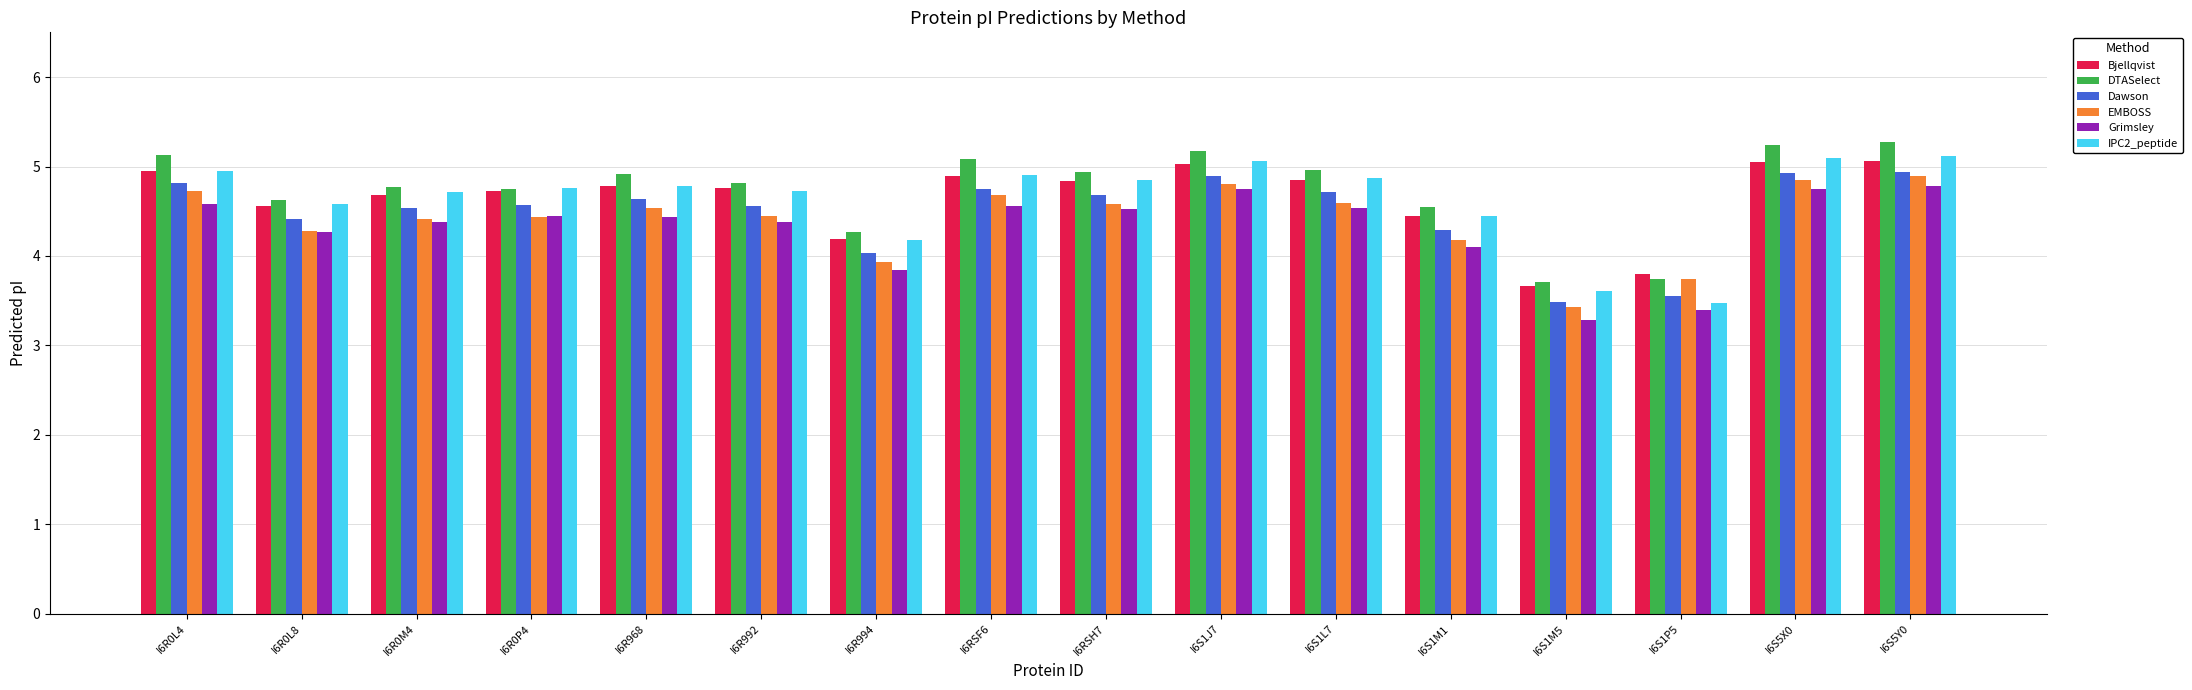

What is the label of the 2nd bar from the right?

I6S5X0